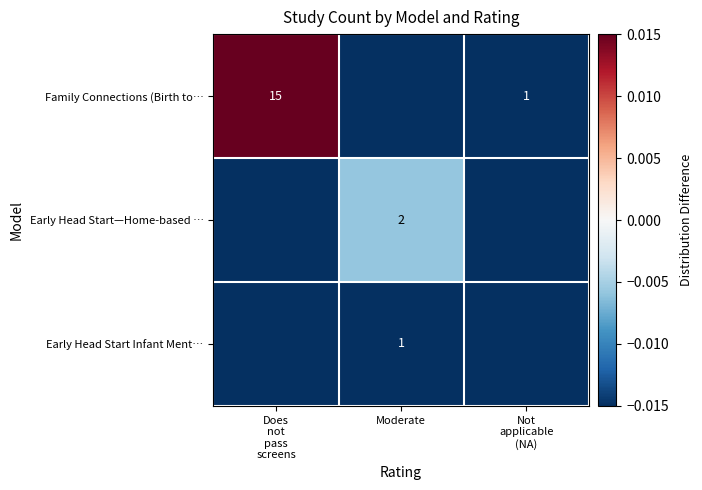

Where does the Family Connections (Birth to… series first go above 0?

Does not pass screens